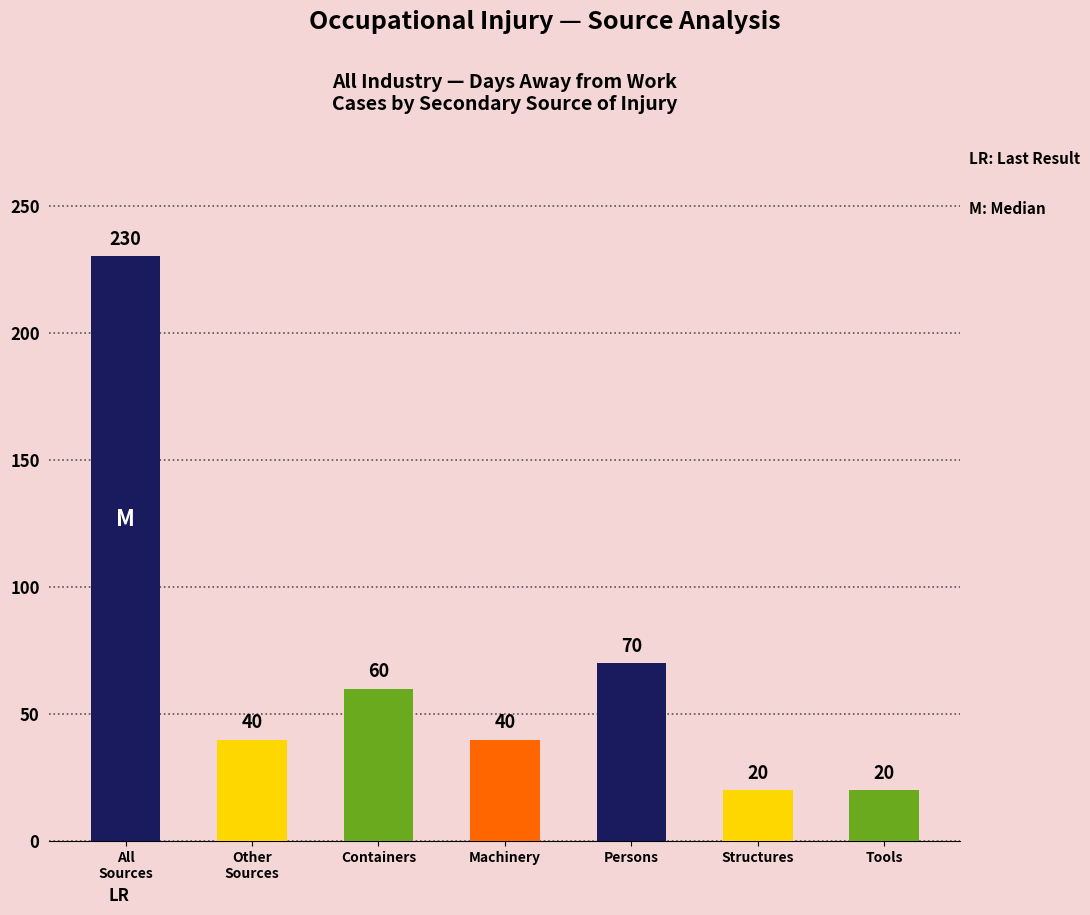

What is the difference between the second highest and second lowest values?

50